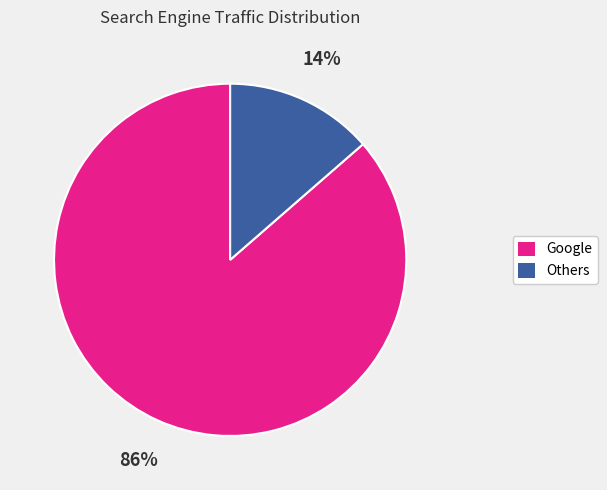

Does any single category account for the majority?

Yes